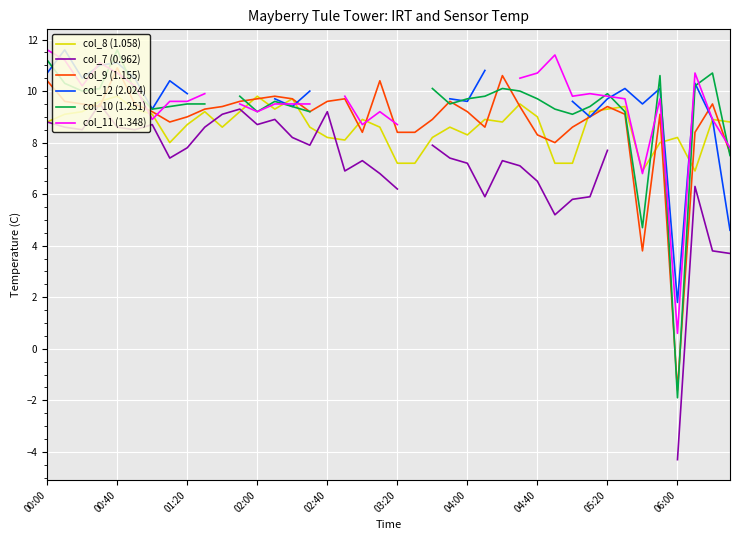

The col_9 (1.155) series shows 9.7 at 02:00. True or false?

True